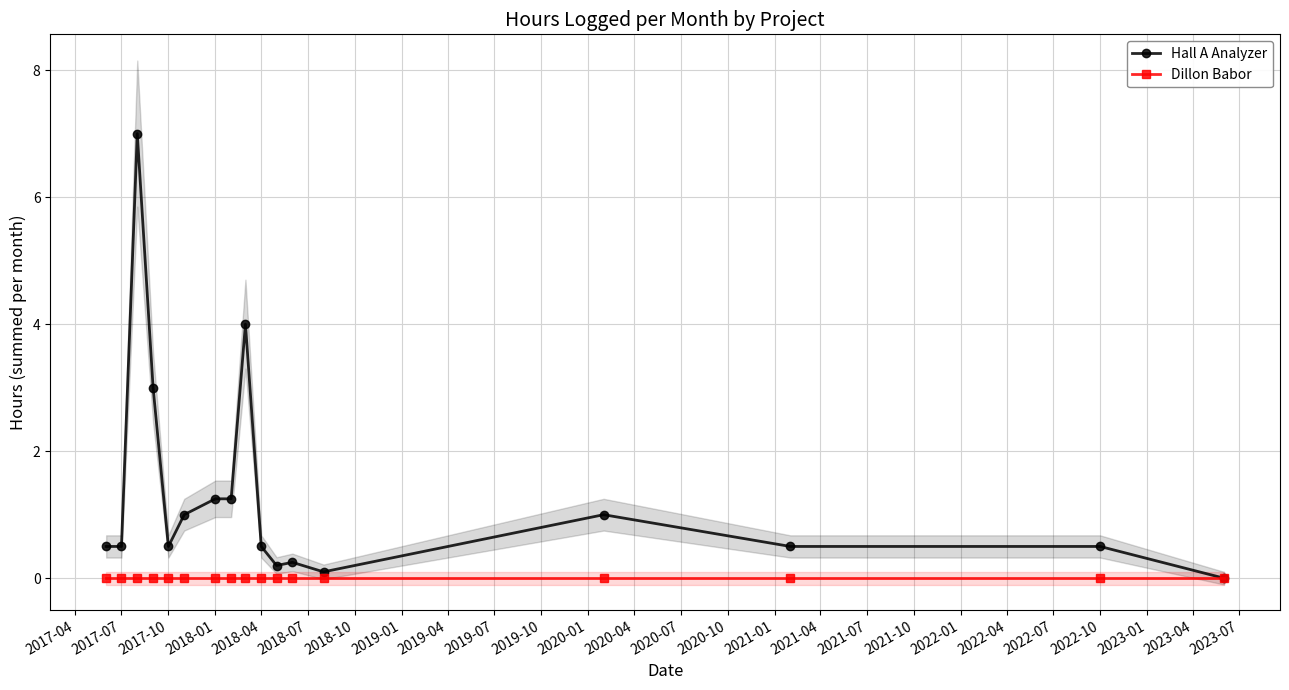

How many values in the Hall A Analyzer series exceed 0?

16